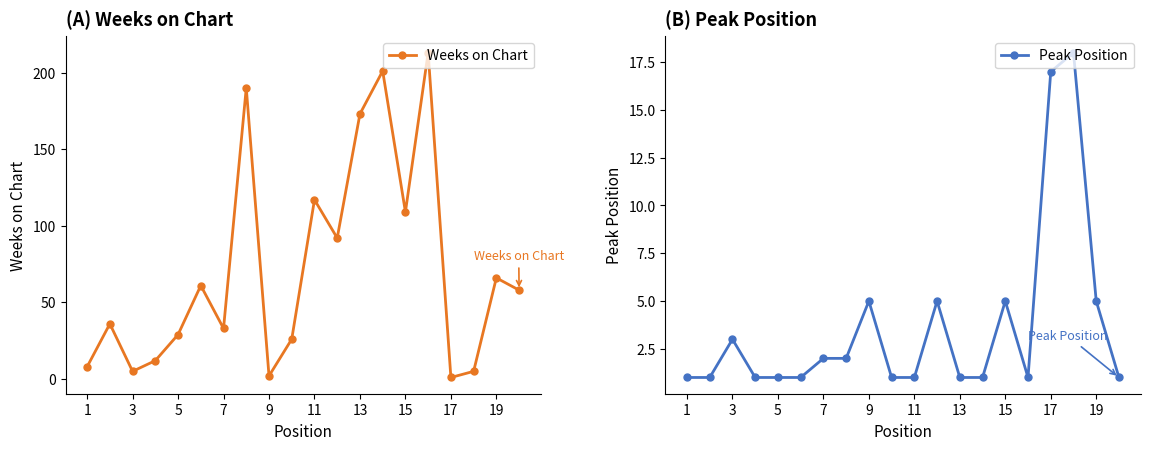

True or false: Peak Position has more than 0 points higher than both neighbors.

True